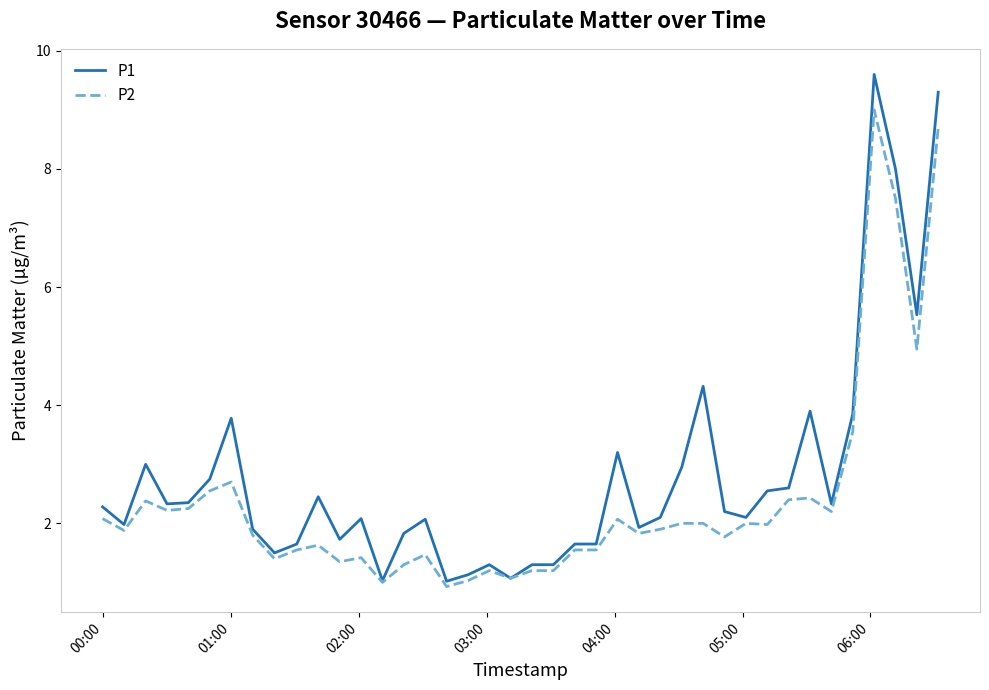

List the series in order of their peak value, lowest first.

P2, P1